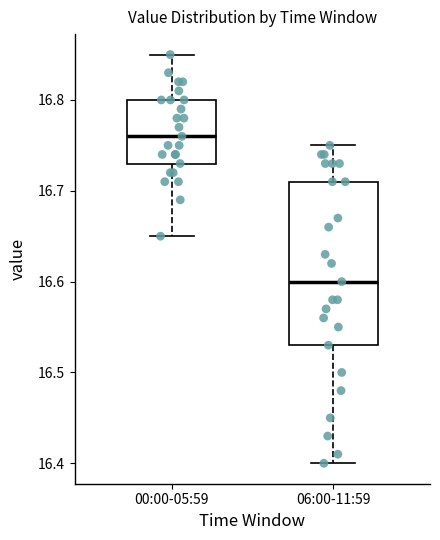

Reading left to right, transcribe this box plot: for each box, give where its median line is, the range the box spans, and where its two whiskers end, as read against the y-axis. The values are not printed on the chart, so give them approximately, as read against the axis.

00:00-05:59: median 16.76, box 16.73 to 16.80, whiskers 16.65 to 16.85
06:00-11:59: median 16.60, box 16.53 to 16.71, whiskers 16.40 to 16.75